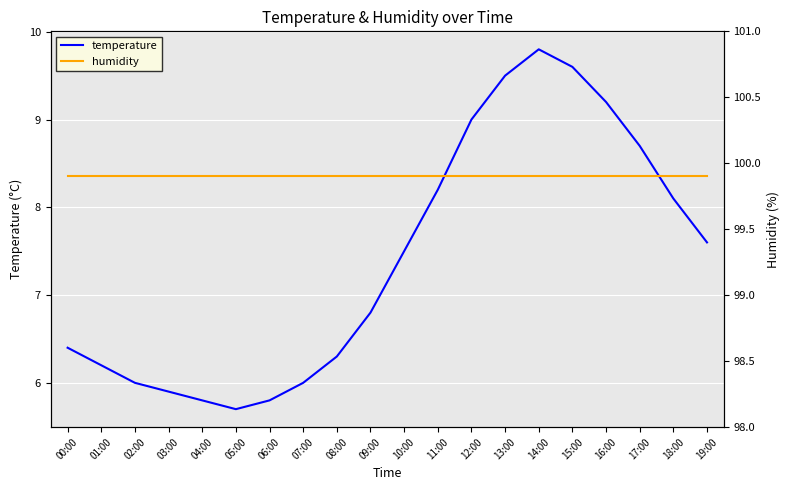

What are all the series names shown in the legend?

temperature, humidity